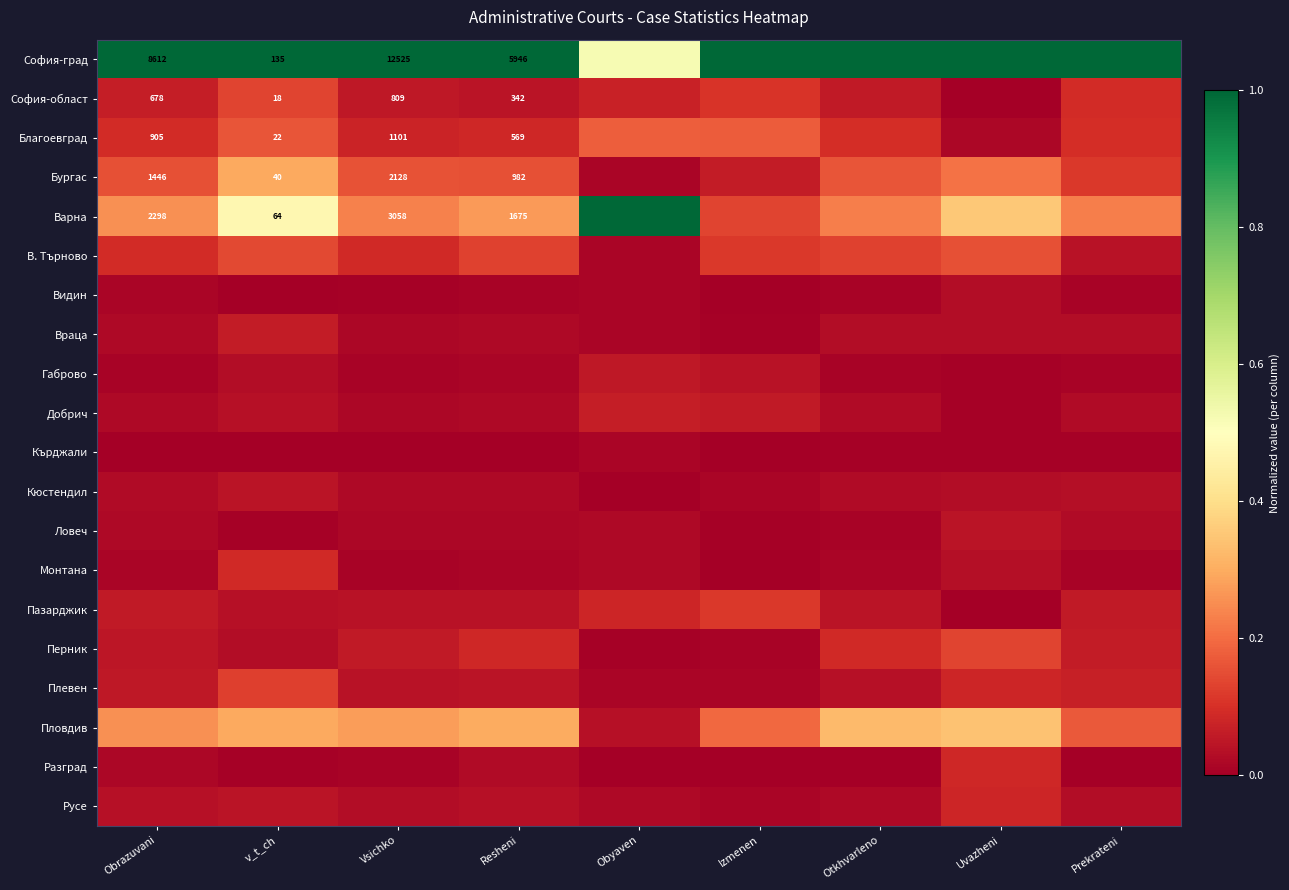

Rank the series by their maximum value, from lowest to highest.

Кърджали, Видин, Кюстендил, Ловеч, Габрово, Враца, Добрич, Русе, Разград, Монтана, Пазарджик, Плевен, София-област, Перник, В. Търново, Благоевград, Бургас, Пловдив, София-град, Варна